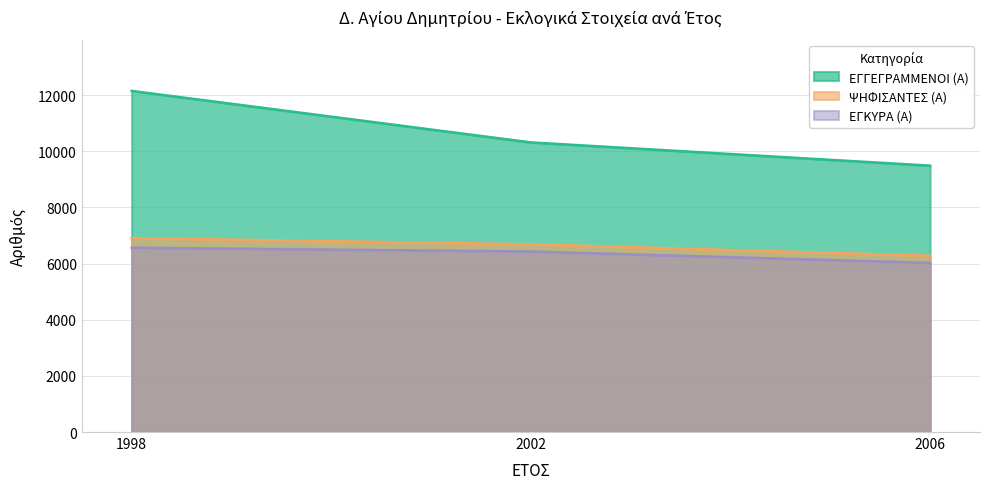

Reading left to right, extract all data points from this chart.

ΕΓΓΕΓΡΑΜΜΕΝΟΙ (Α): 12150	10316	9488
ΨΗΦΙΣΑΝΤΕΣ (Α): 6908	6687	6279
ΕΓΚΥΡΑ (Α): 6566	6431	6025